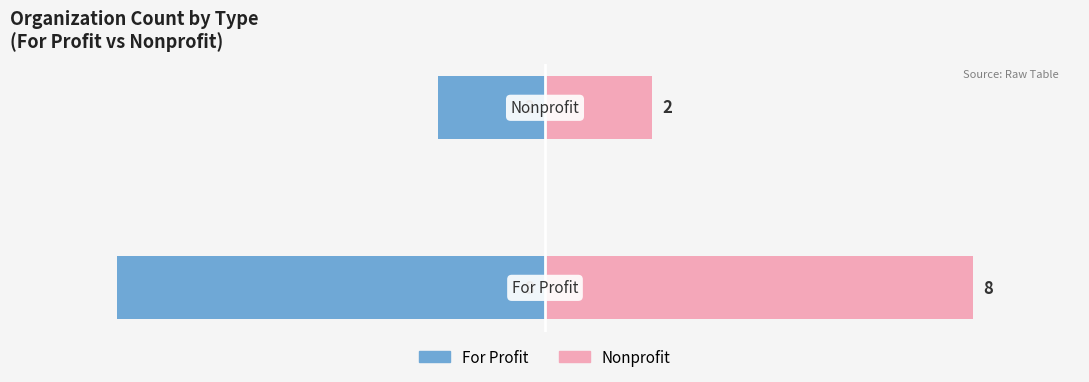

What is the maximum value shown in the chart?

8